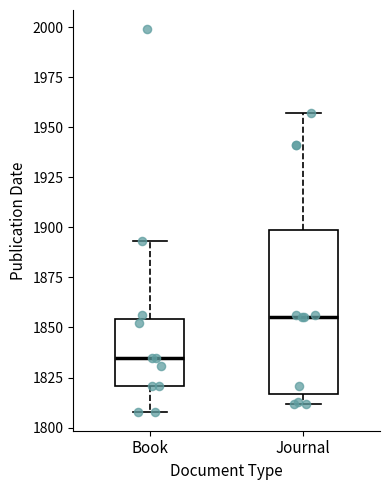

Which box is the tallest, from its lower edge to its upper edge?

Journal